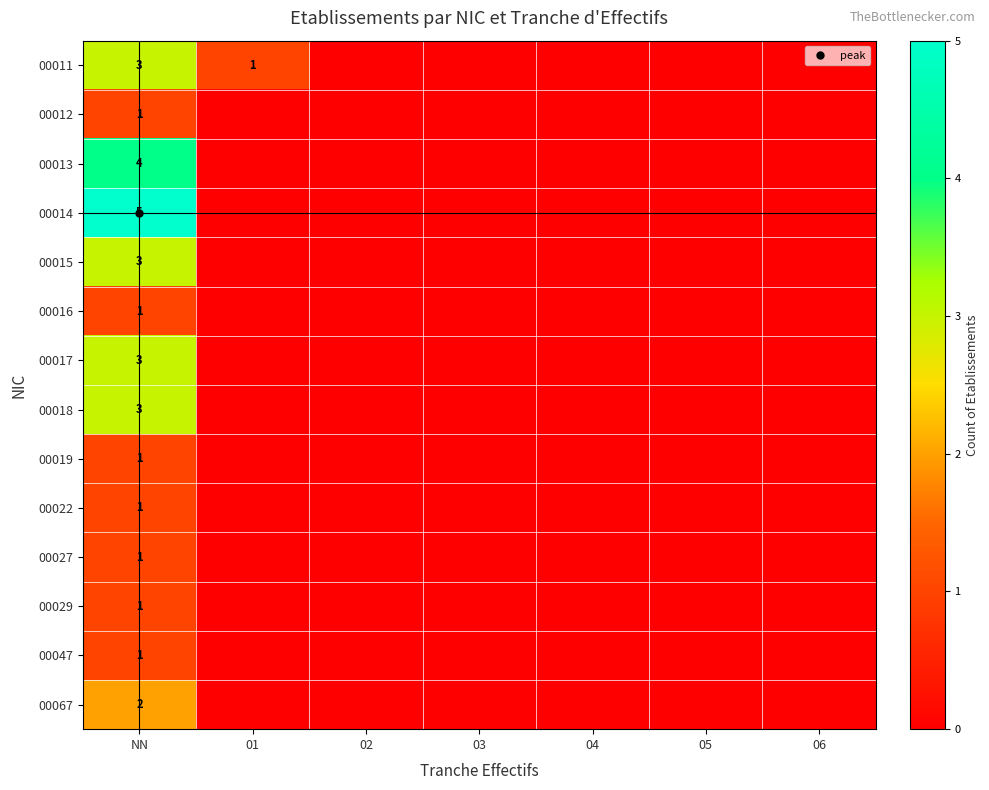

At which category is the sum across all series the highest?

NN